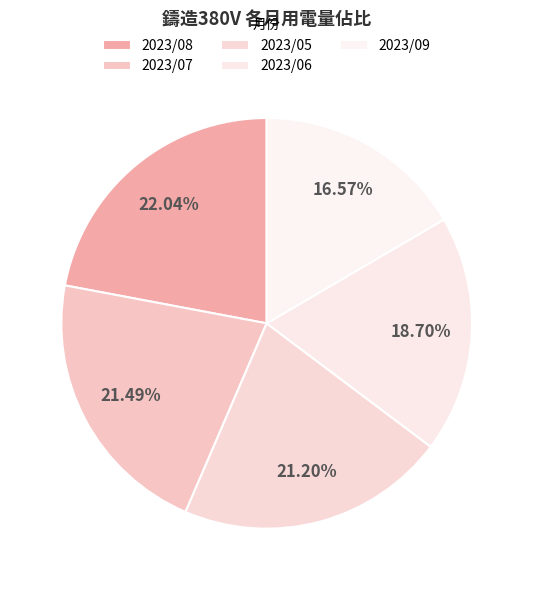

To the nearest percent, what is the difference between the 2023/09 and 2023/08 slice percentages?

5%